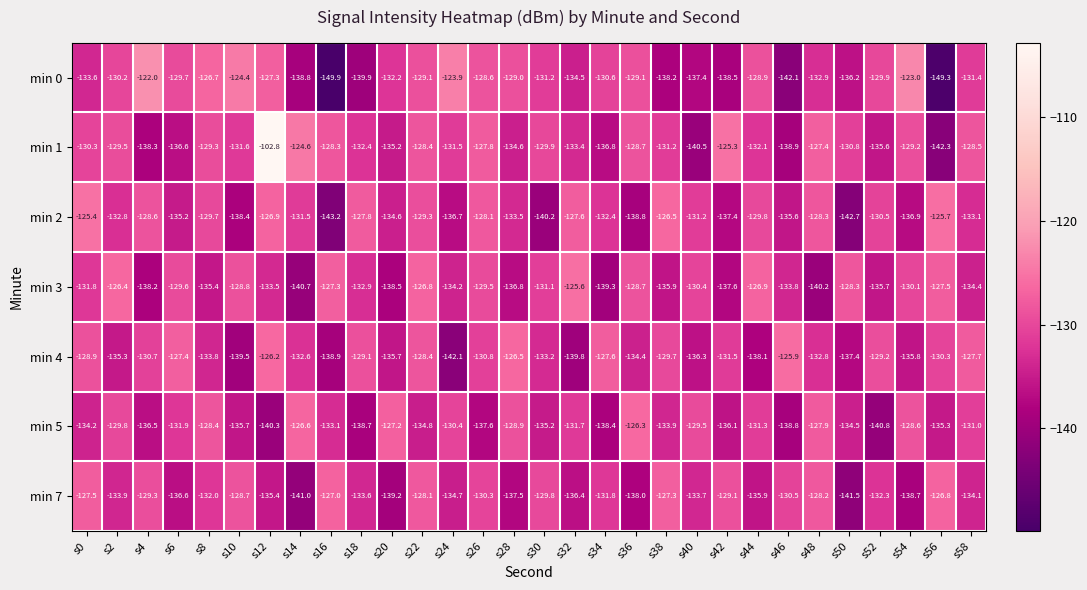

What is the greatest value displayed?

-102.8